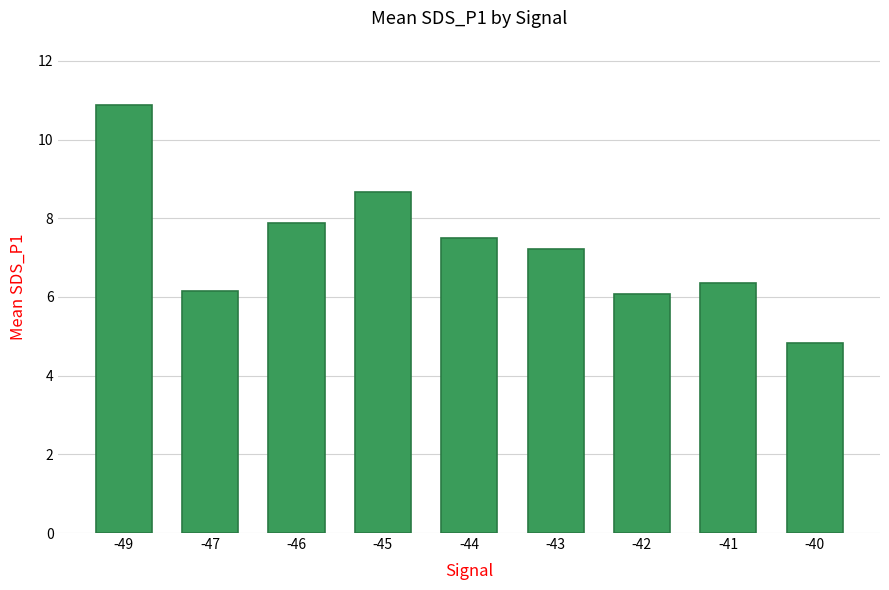

How many distinct data groups are displayed?

1